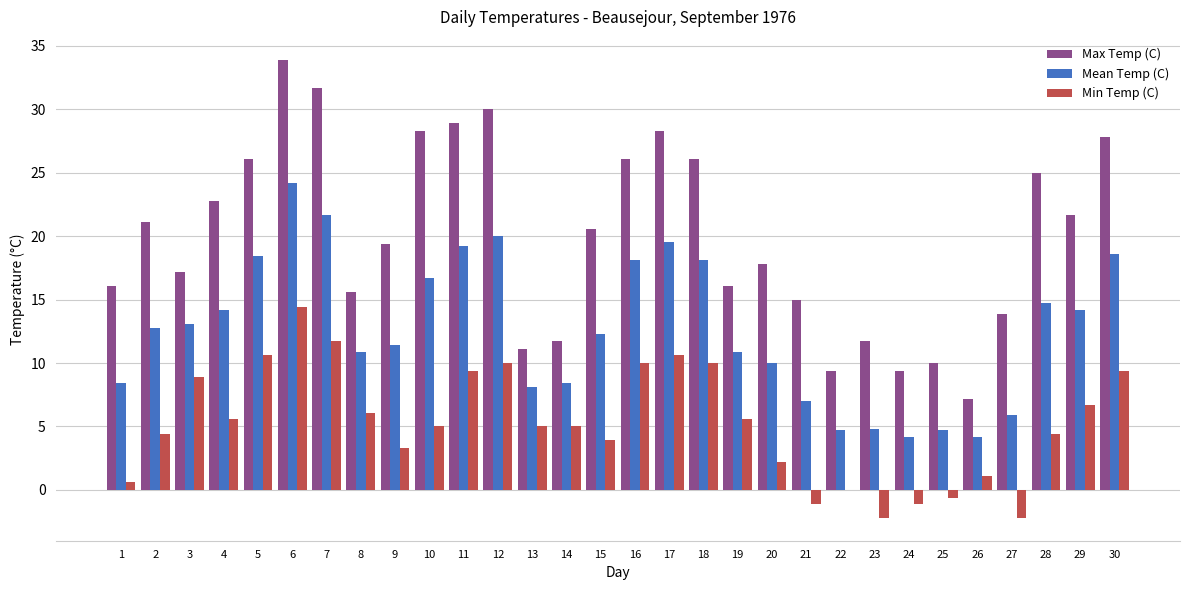

How many distinct data groups are displayed?

3